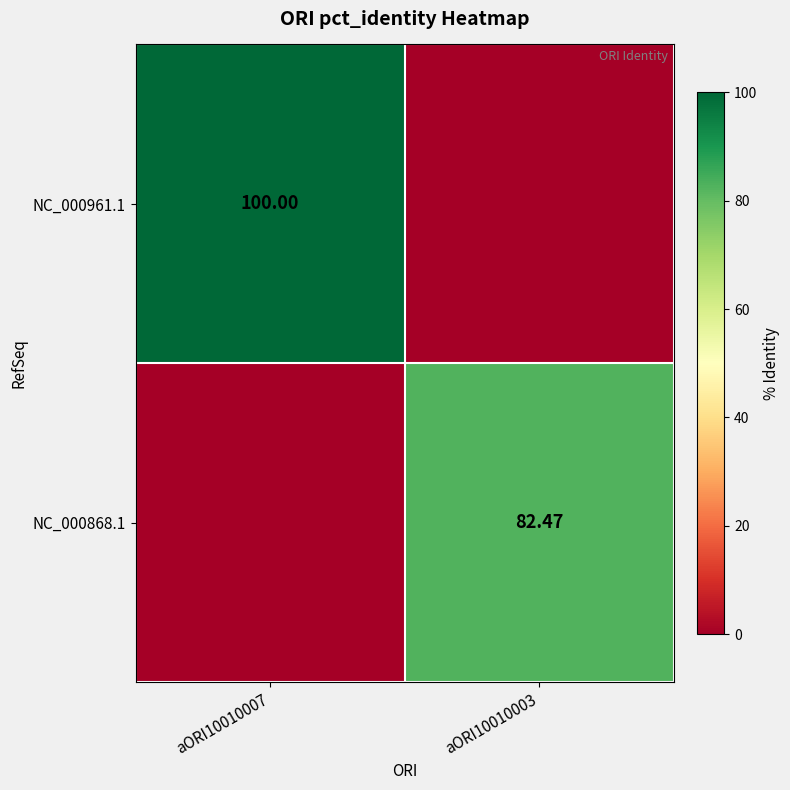

Is the value of NC_000868.1 at aORI10010003 greater than the value of NC_000961.1 at aORI10010007?

No